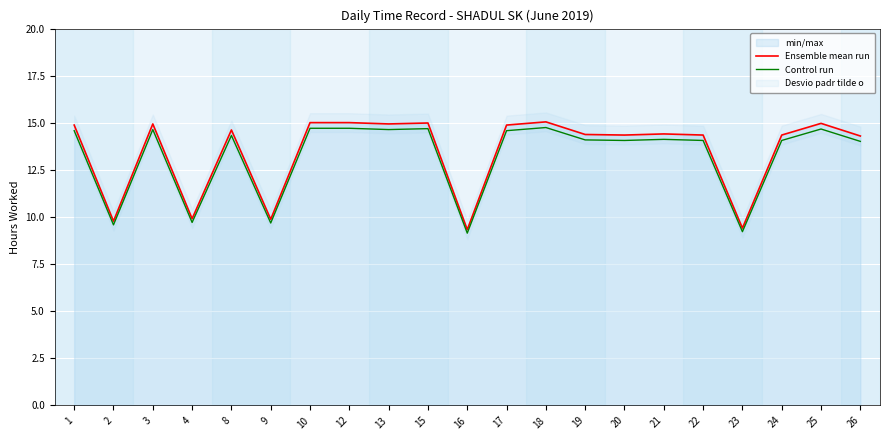

Is the value of Ensemble mean run at 19 greater than the value of Control run at 18?

No